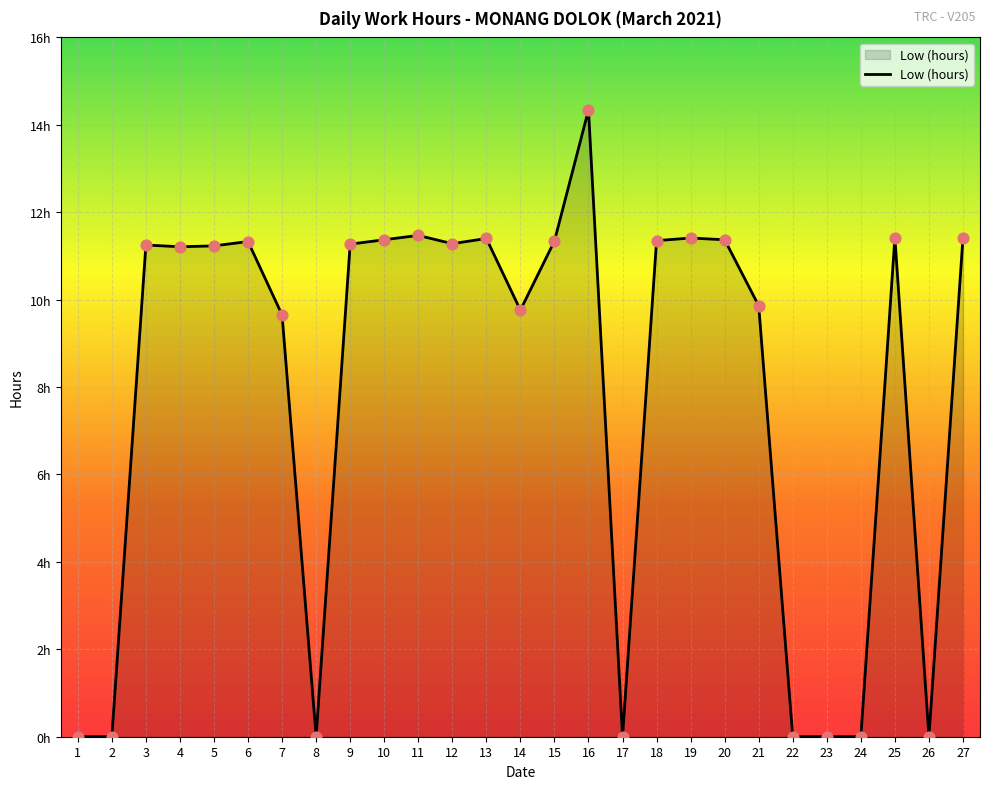

Which has a higher value, 8 or 16?

16